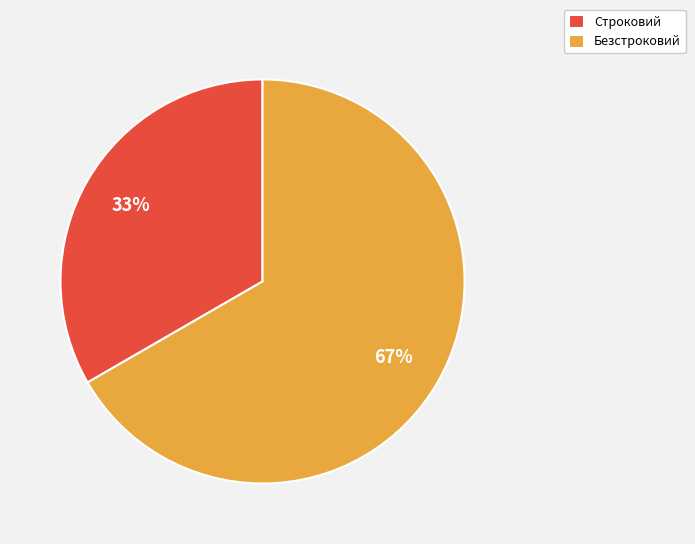

Is there a majority slice in this chart?

Yes